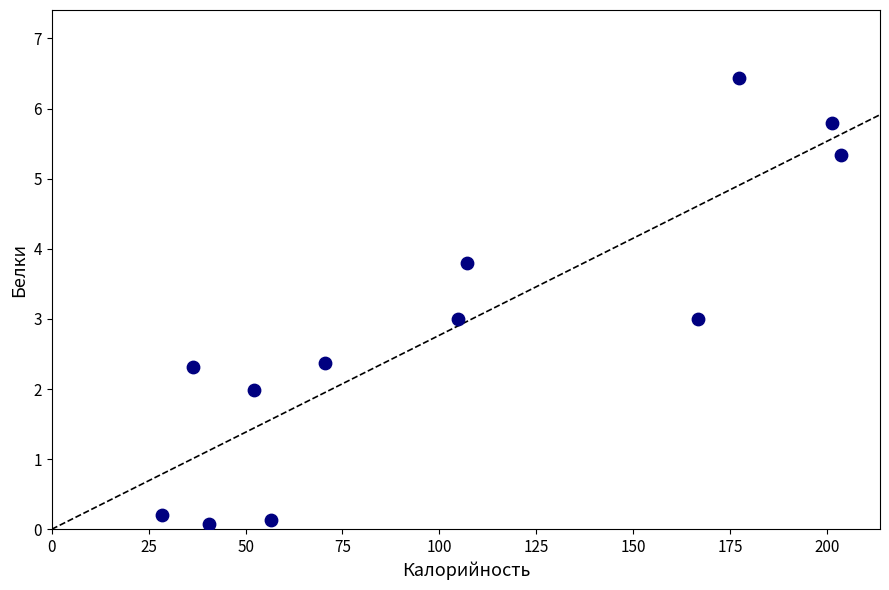

What is the range of Y values (max minus min)?

6.4